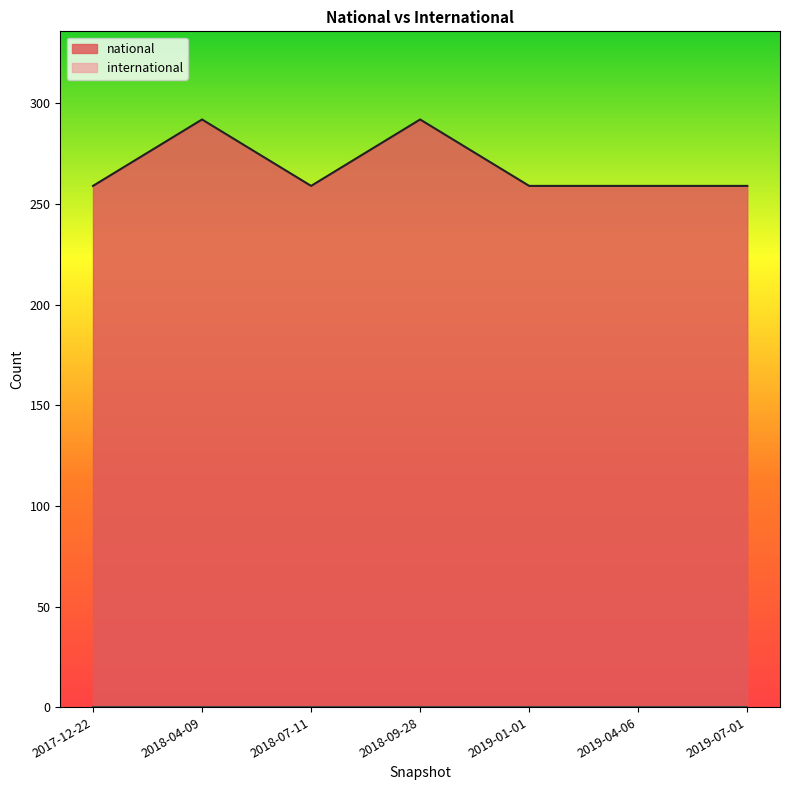

Rank the categories by value from highest to lowest.

2018-04-09, 2018-09-28, 2017-12-22, 2018-07-11, 2019-01-01, 2019-04-06, 2019-07-01